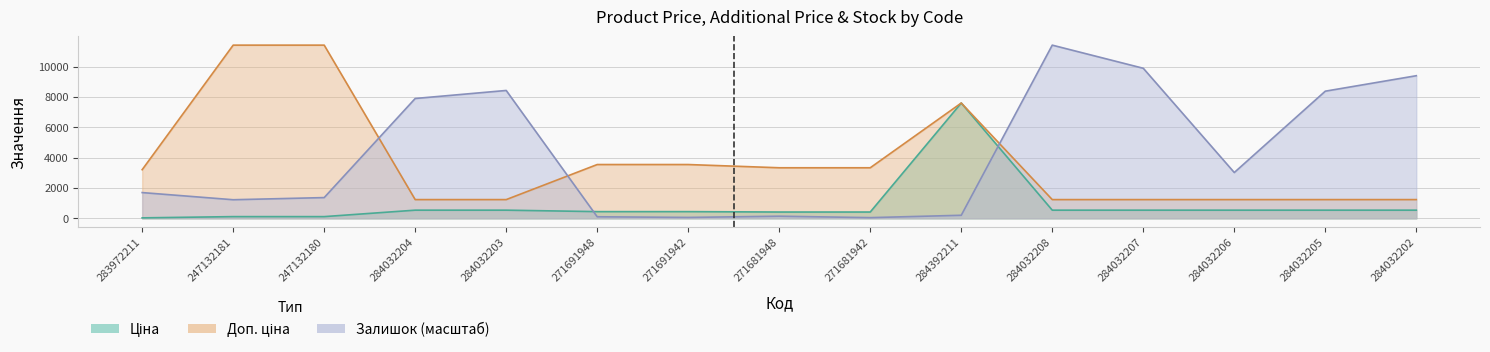

The Залишок series shows 29.8 at 271691948. True or false?

False